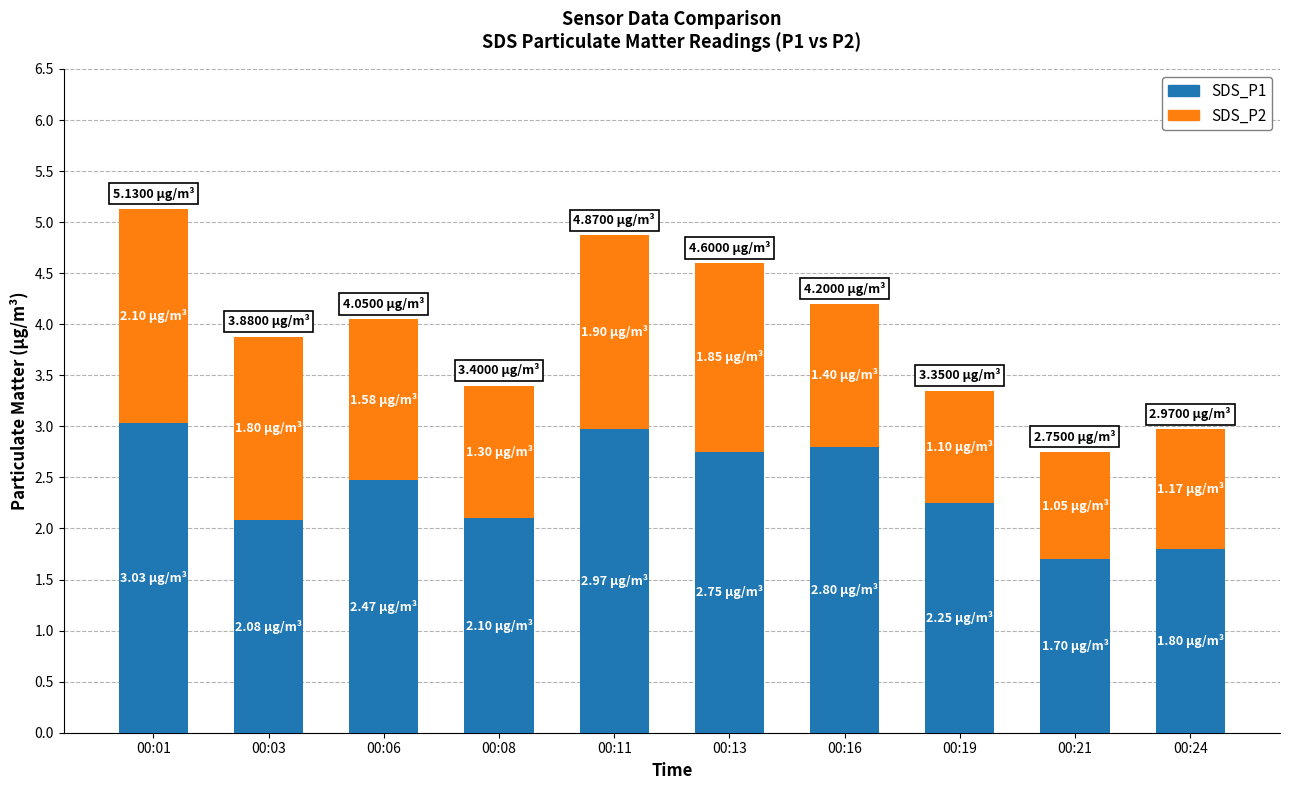

What is the approximate value of SDS_P1 at 00:01?

3.0